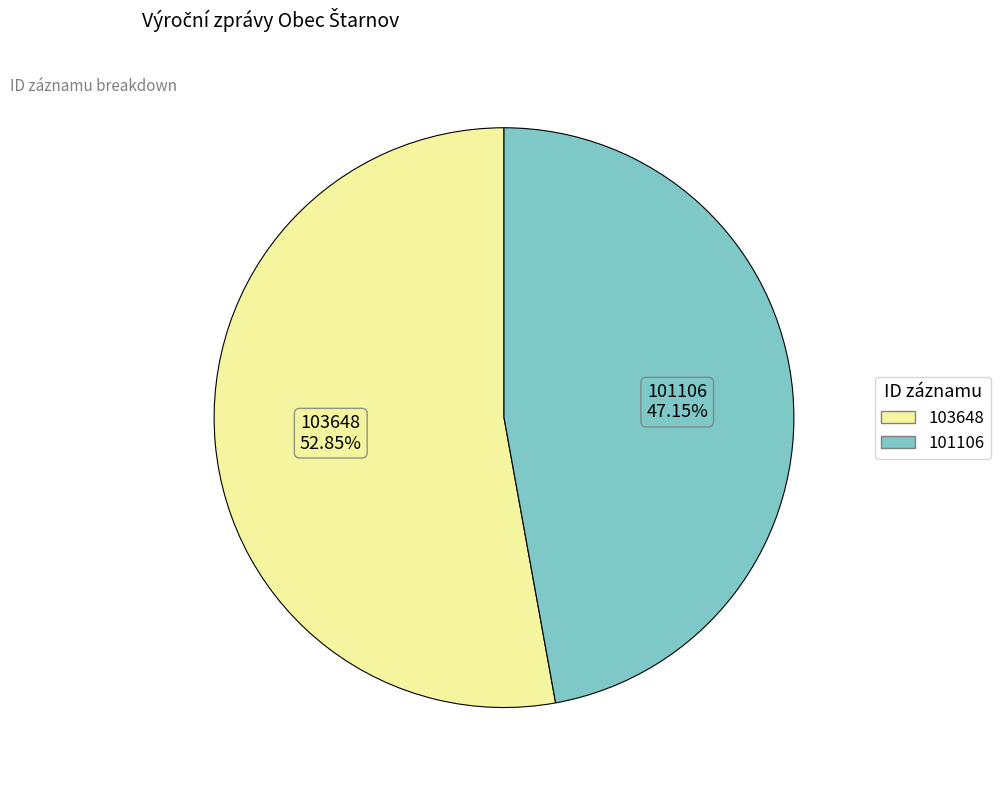

Between 101106 and 103648, which is larger?

103648